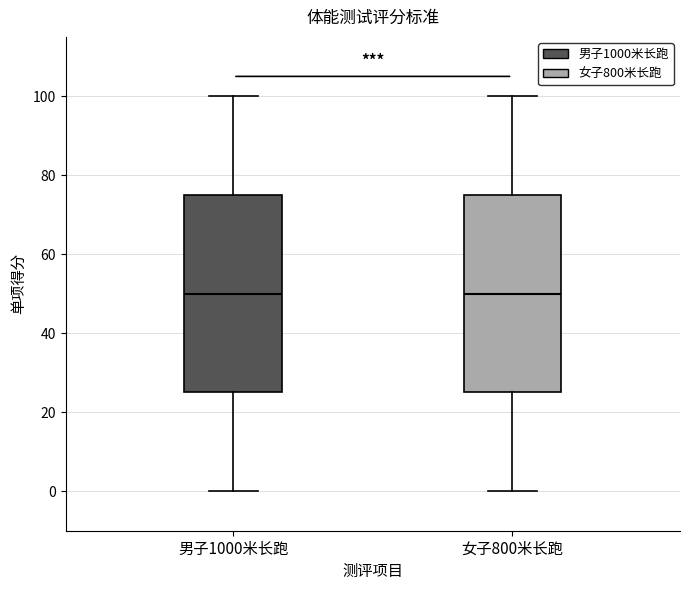

Where is the lower edge of the box for 男子1000米长跑 on the y-axis? The values are not printed on the chart, so give them approximately, as read against the axis.

26